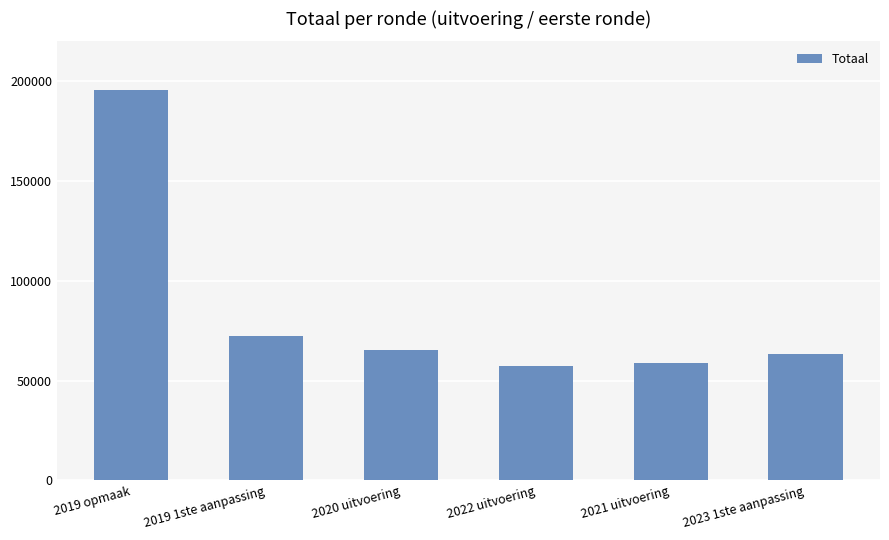

The value at 2023 1ste aanpassing is 102714. True or false?

False